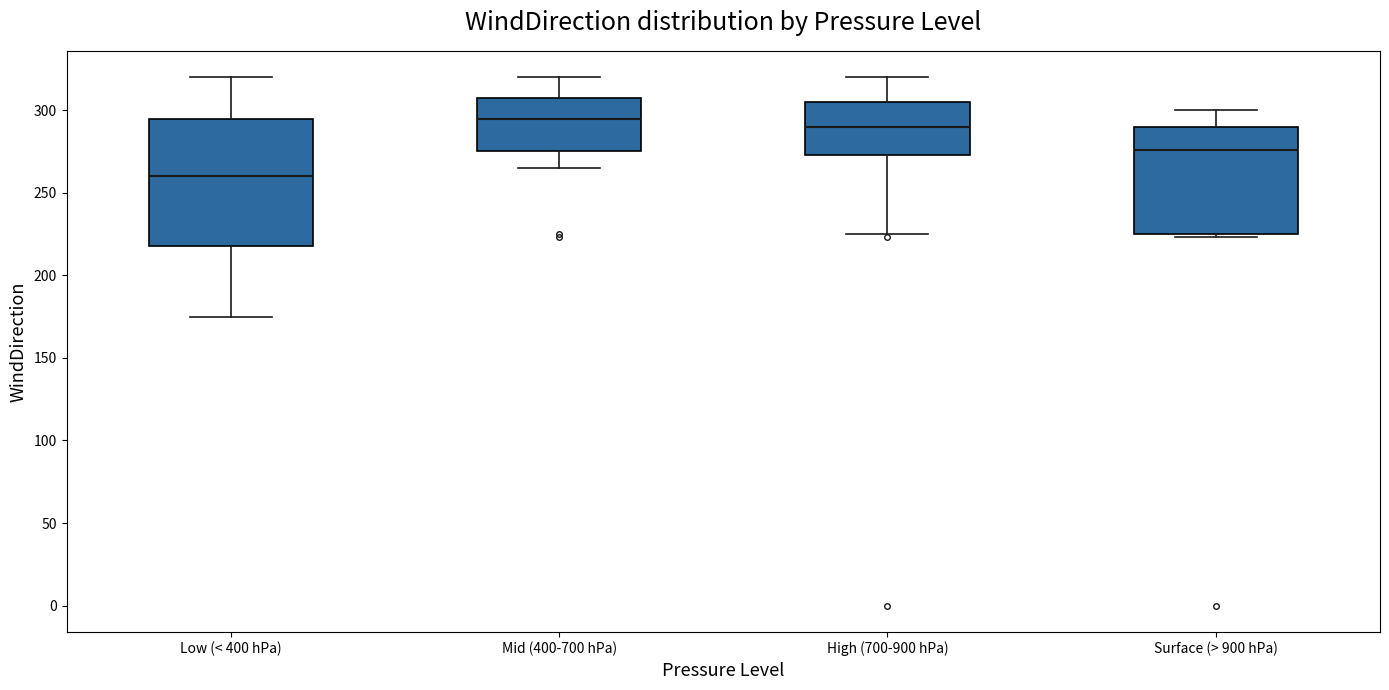

Reading left to right, transcribe this box plot: for each box, give where its median line is, the range the box spans, and where its two whiskers end, as read against the y-axis. The values are not printed on the chart, so give them approximately, as read against the axis.

Low (< 400 hPa): median 260, box 220 to 295, whiskers 175 to 320
Mid (400-700 hPa): median 295, box 275 to 310, whiskers 265 to 320
High (700-900 hPa): median 290, box 275 to 305, whiskers 225 to 320
Surface (> 900 hPa): median 275, box 225 to 290, whiskers 225 (just below the box's lower edge) to 300